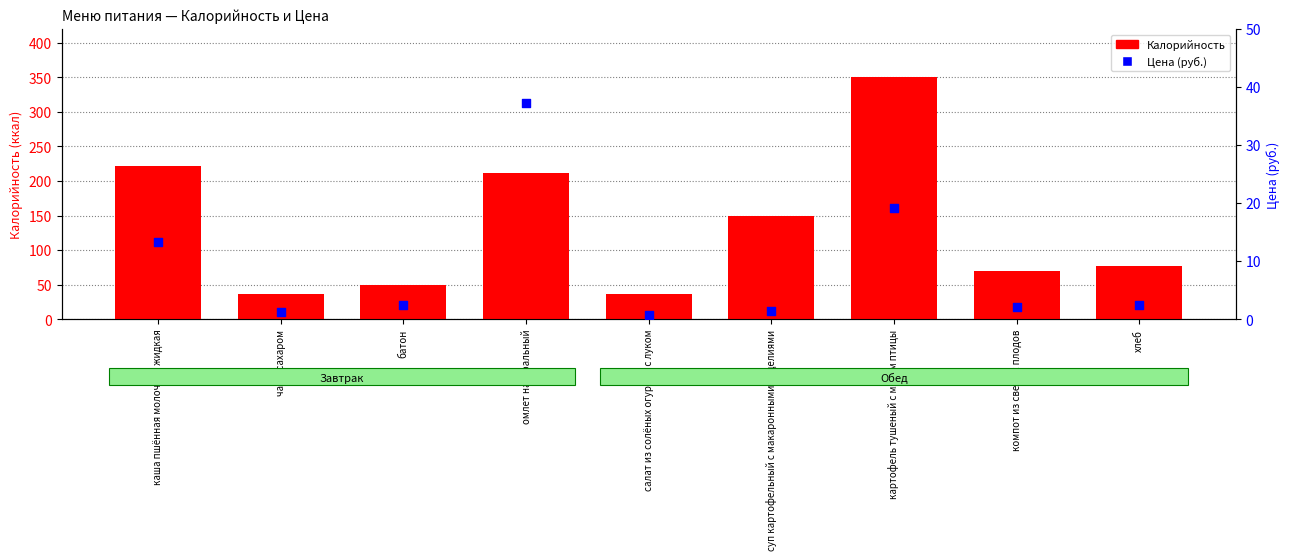

Is the value of Цена (руб.) at картофель тушеный с мясом птицы greater than the value of Калорийность at салат из солёных огурцов с луком?

No